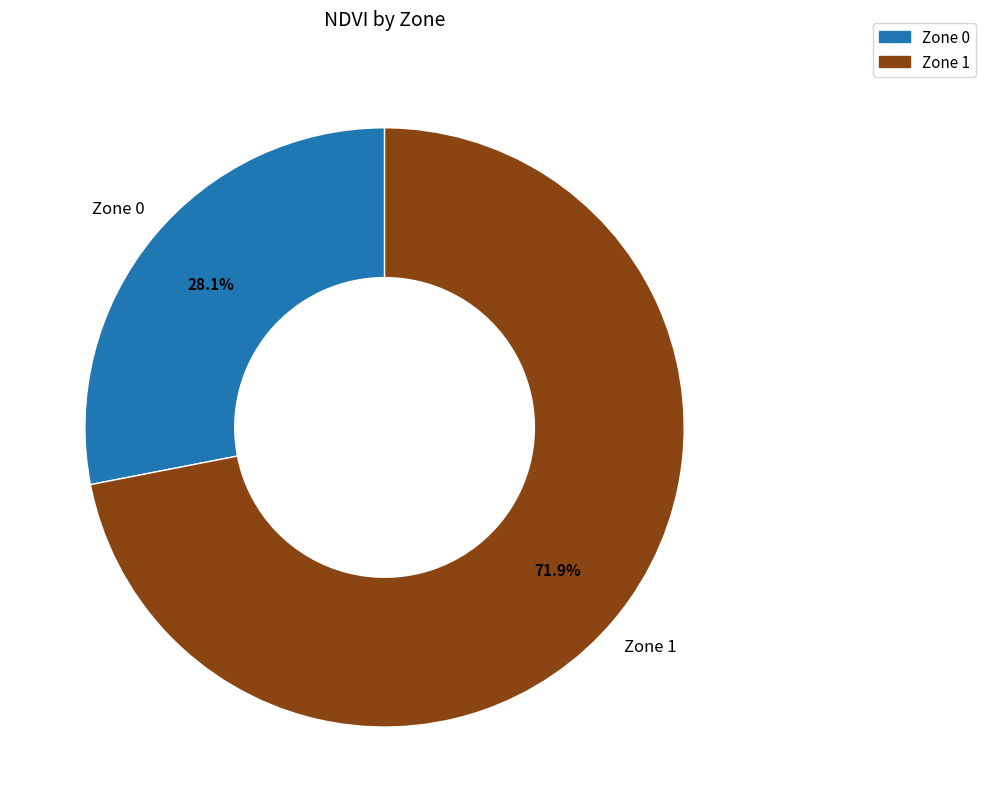

To the nearest percent, what percentage of the pie is Zone 0?

28%